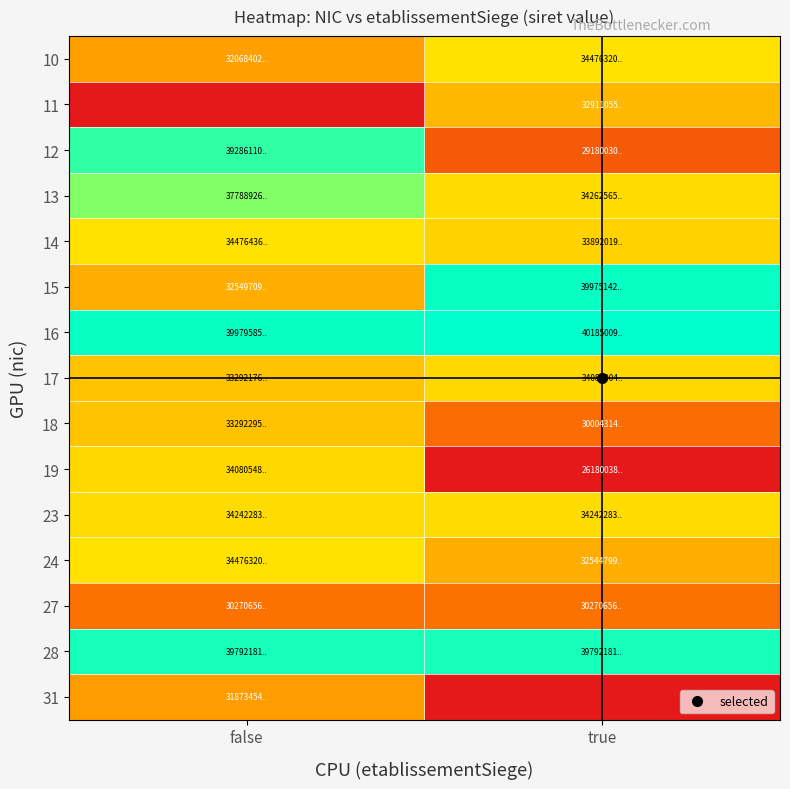

Which series has the largest total across all categories?

16